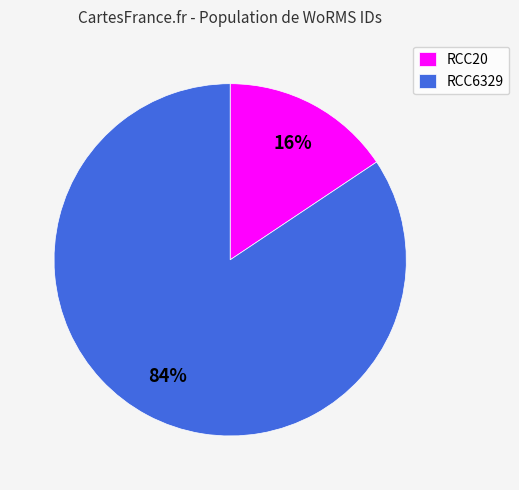

Which slice represents more than half of the pie?

RCC6329